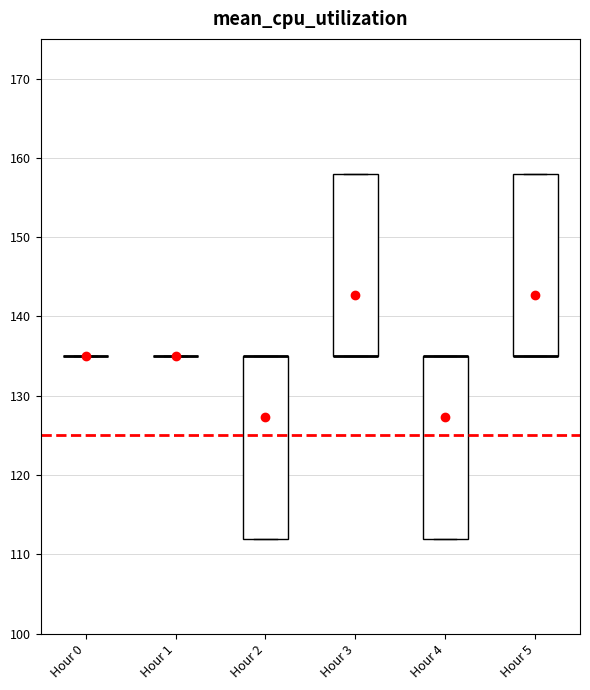

Reading left to right, transcribe this box plot: for each box, give where its median line is, the range the box spans, and where its two whiskers end, as read against the y-axis. The values are not printed on the chart, so give them approximately, as read against the axis.

Hour 0: box collapsed to a line at 135, whiskers 135 to 135
Hour 1: box collapsed to a line at 135, whiskers 135 to 135
Hour 2: median 135 (drawn on the box's upper edge), box 112 to 135, whiskers 112 to 135
Hour 3: median 135 (drawn on the box's lower edge), box 135 to 158, whiskers 135 to 158
Hour 4: median 135 (drawn on the box's upper edge), box 112 to 135, whiskers 112 to 135
Hour 5: median 135 (drawn on the box's lower edge), box 135 to 158, whiskers 135 to 158